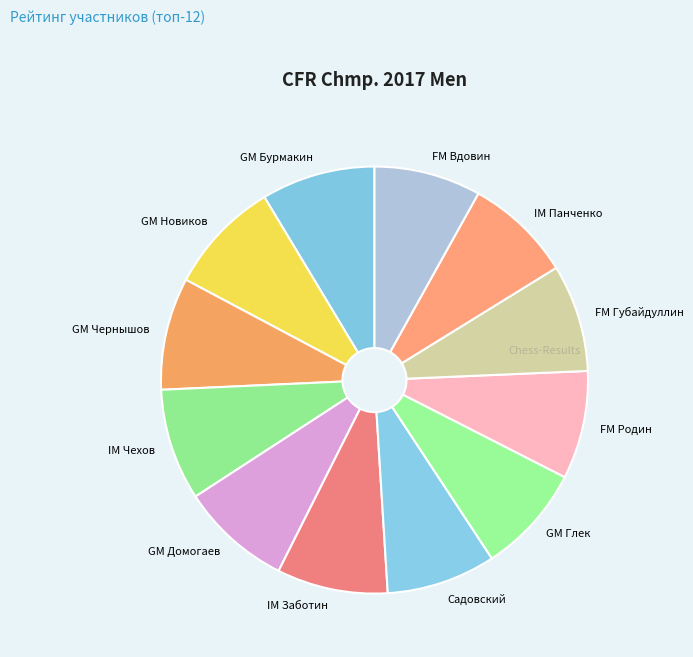

Approximately how many times larger is the value at IM Панченко compared to GM Глек?

1.0